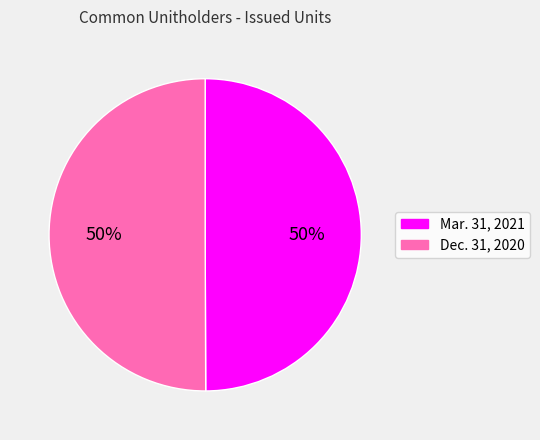

Do Dec. 31, 2020 and Mar. 31, 2021 together represent more than half of the pie?

Yes